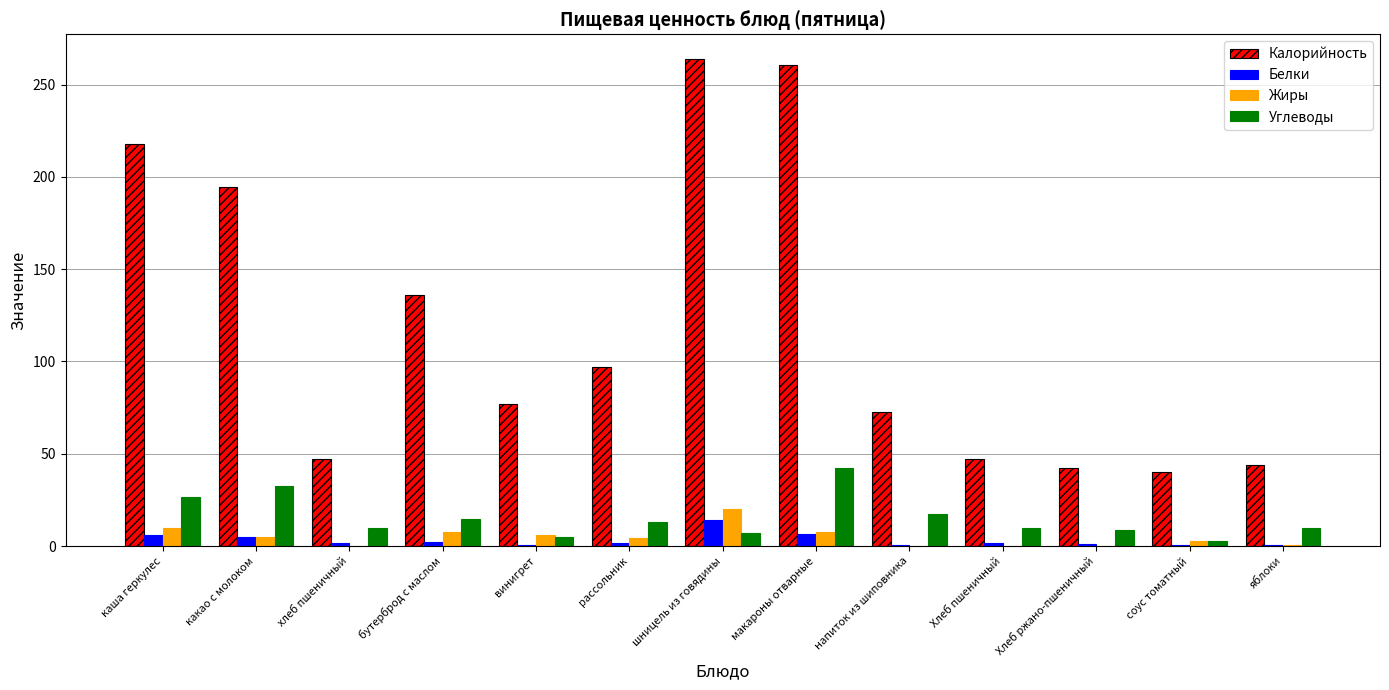

What is the greatest value displayed?

264.1